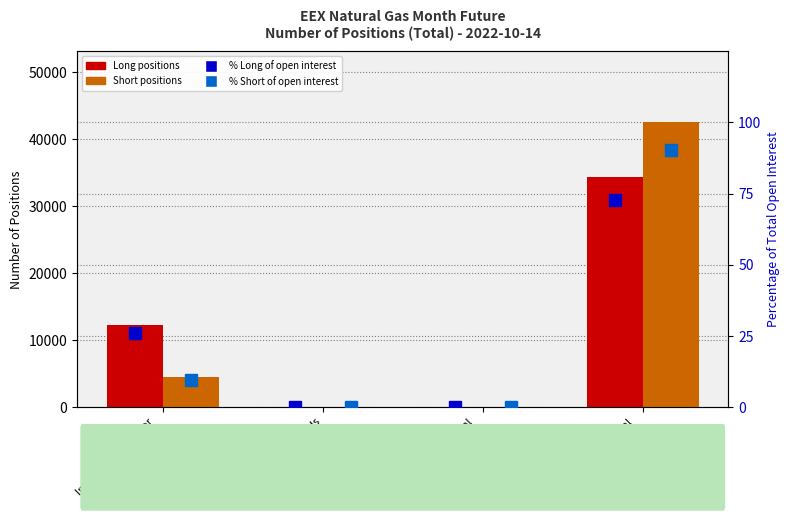

Which series has the largest total across all categories?

Short (positions)